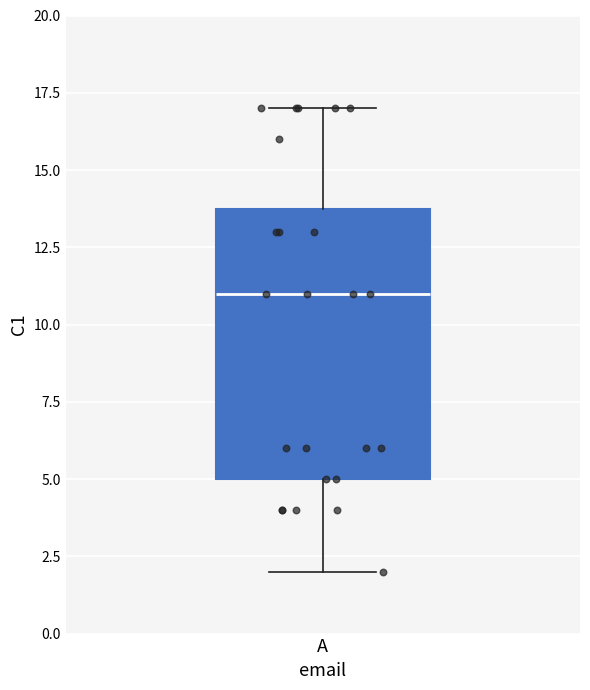

Read this box plot against the y-axis: the position of the median line, the range covered by the box, and the ends of both whiskers. The values are not printed on the chart, so give them approximately, as read against the axis.

median 11, box 5 to 14, whiskers 2 to 17